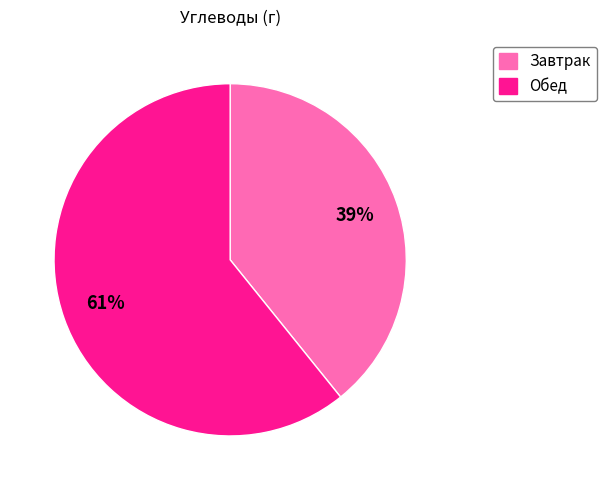

True or false: Обед accounts for 71% of the total.

False